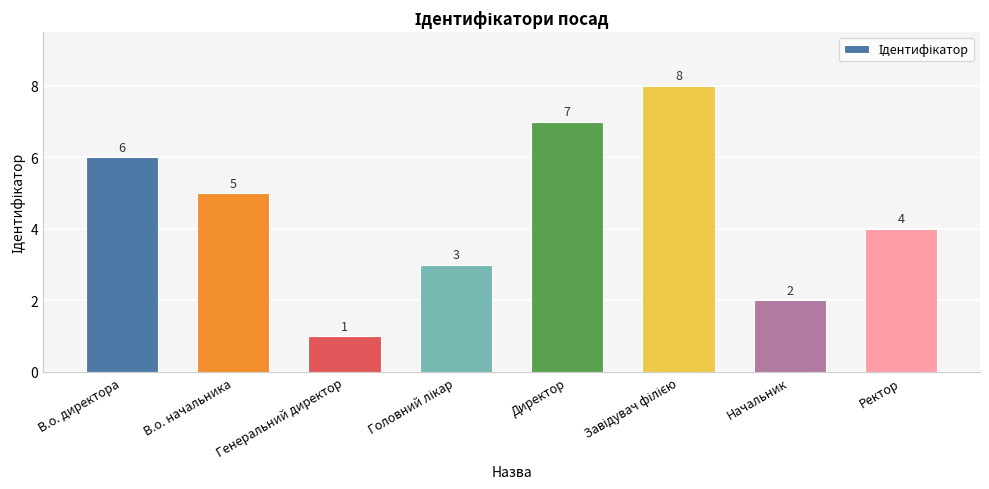

How many values are between 3 and 7?

5